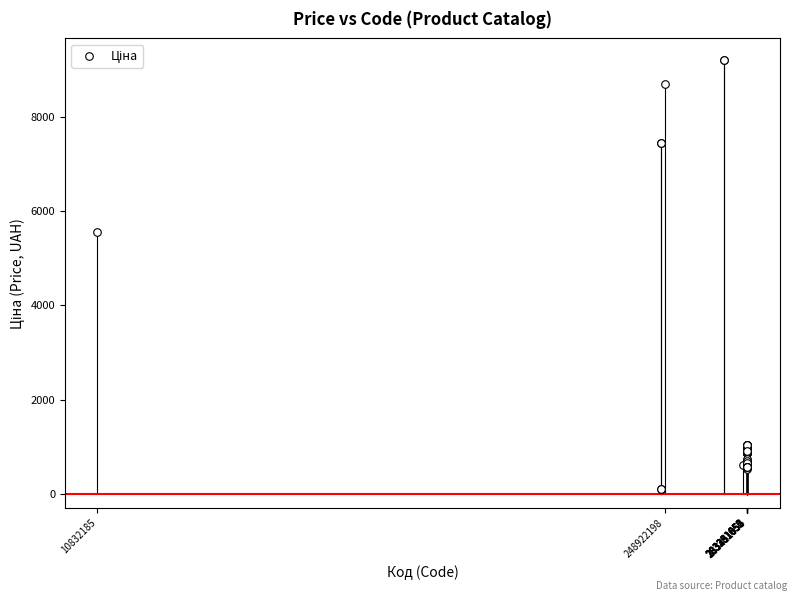

What Y value in the scatter plot is closest to 4654?

5560.3